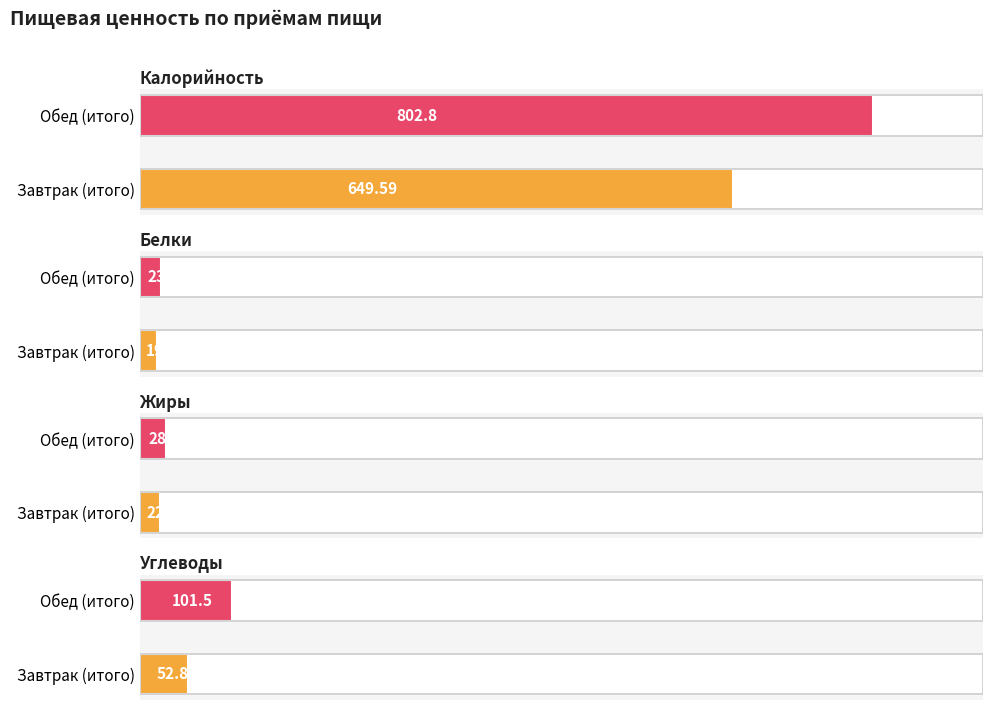

How many series are shown in this chart?

4